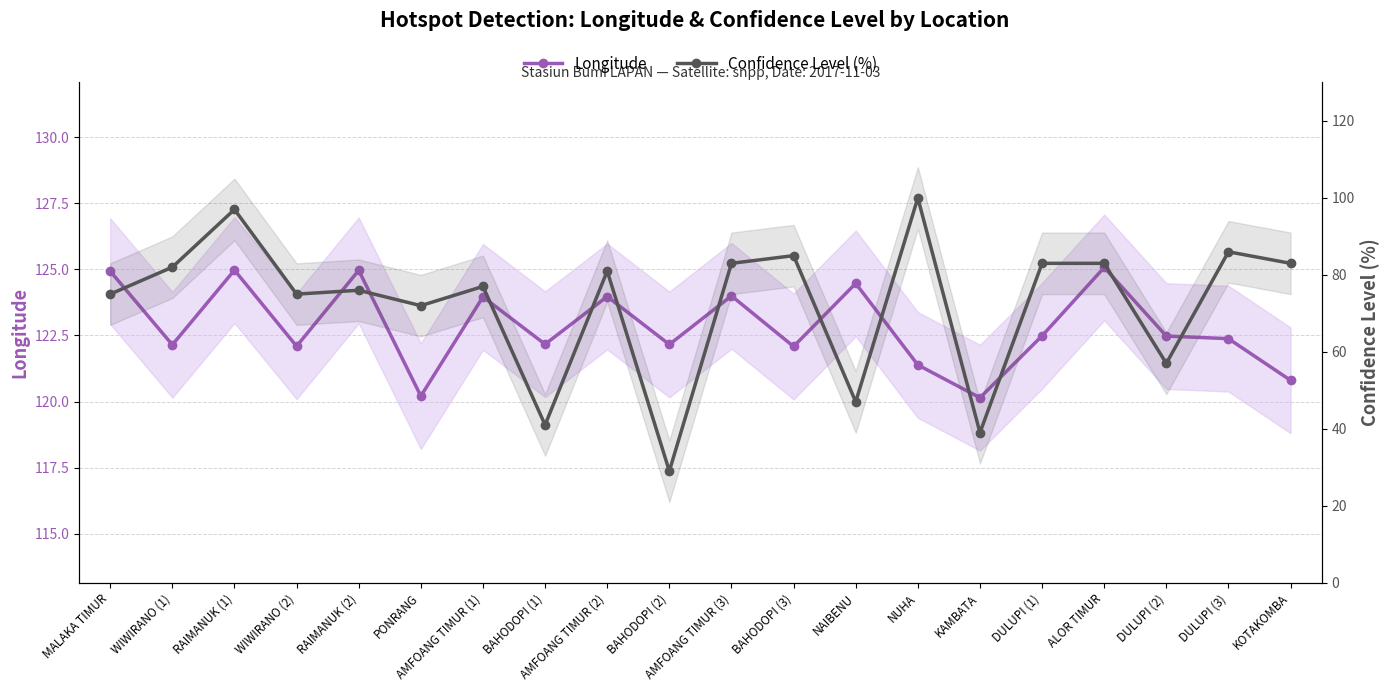

What position from the right is KAMBATA?

6